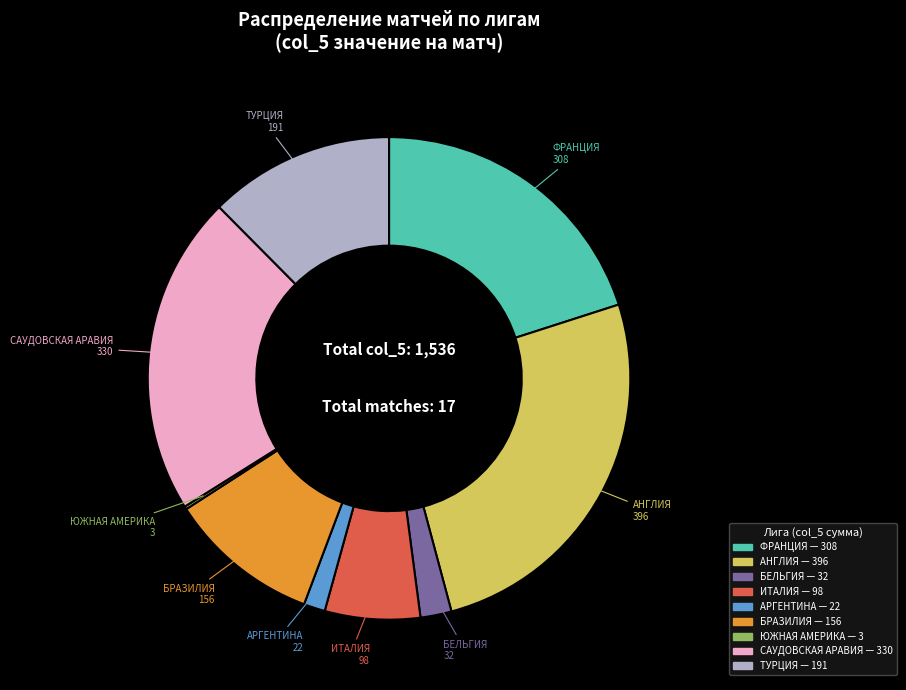

Does any single category account for the majority?

No